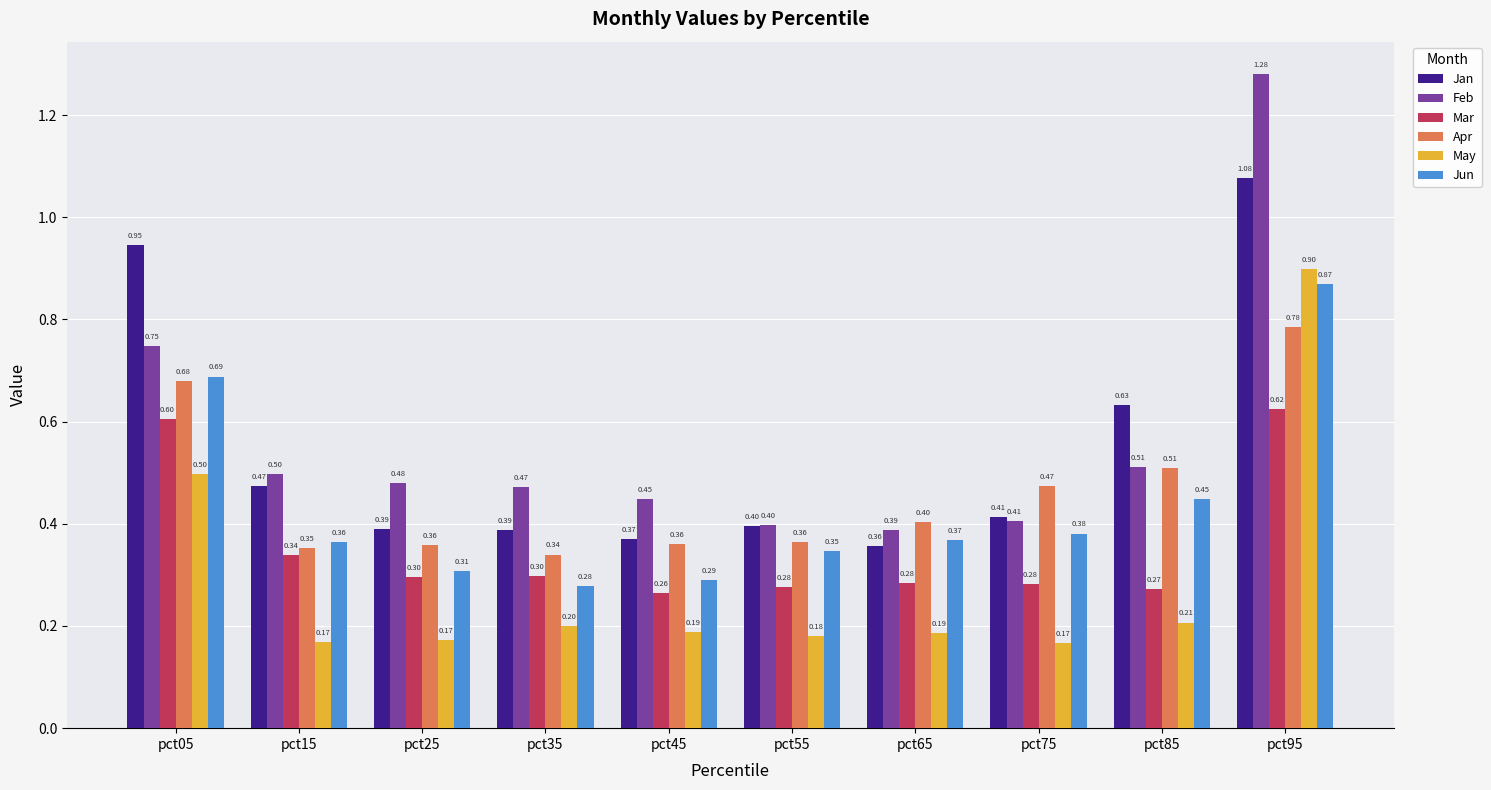

What is the value of the Feb bar at the 5th from the left?

0.4